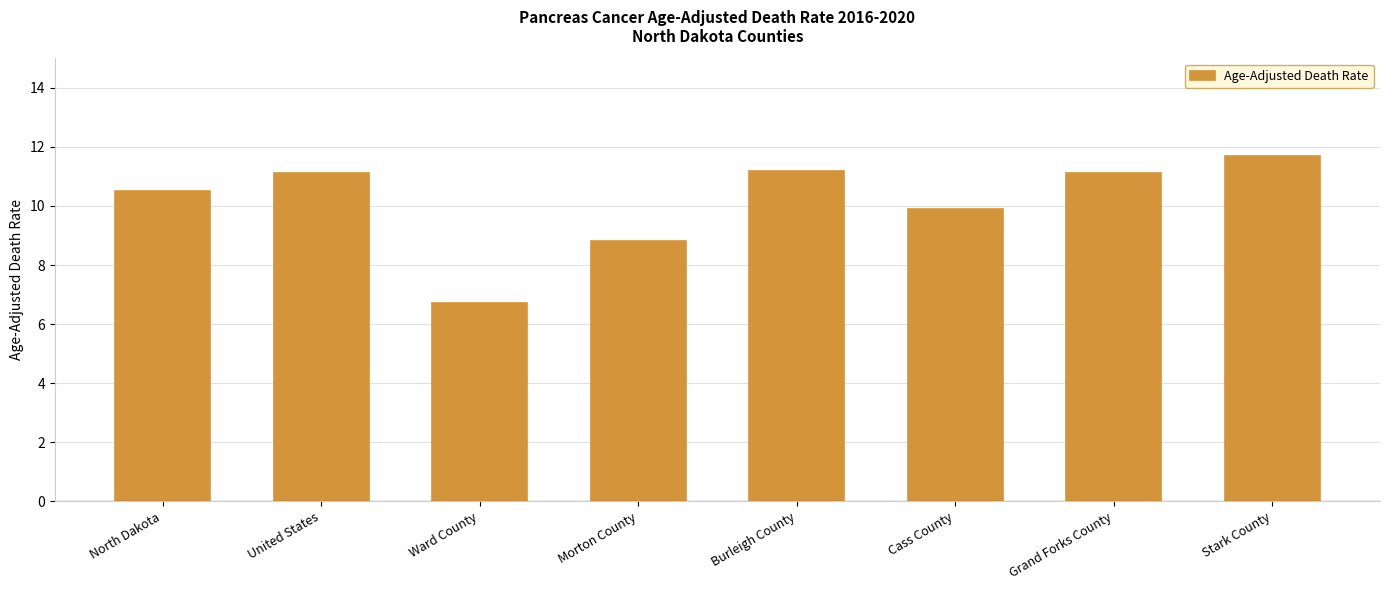

What is the sum of all values?

81.0